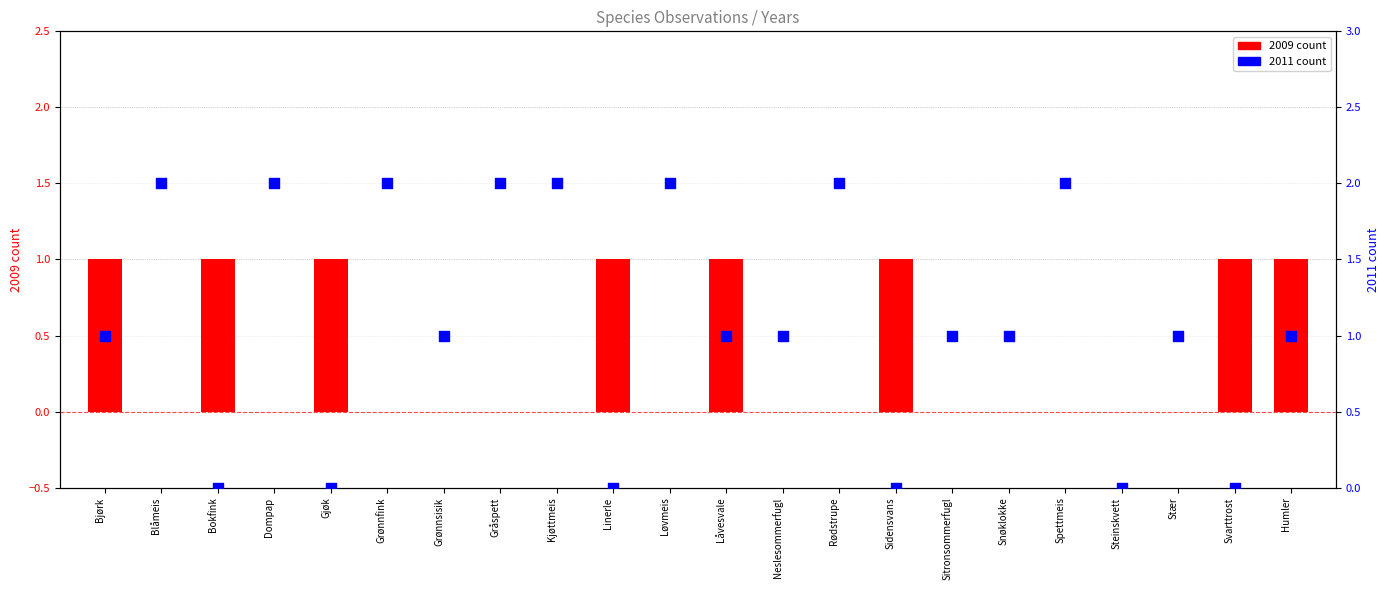

At how many categories does at least one series exceed 1?

8